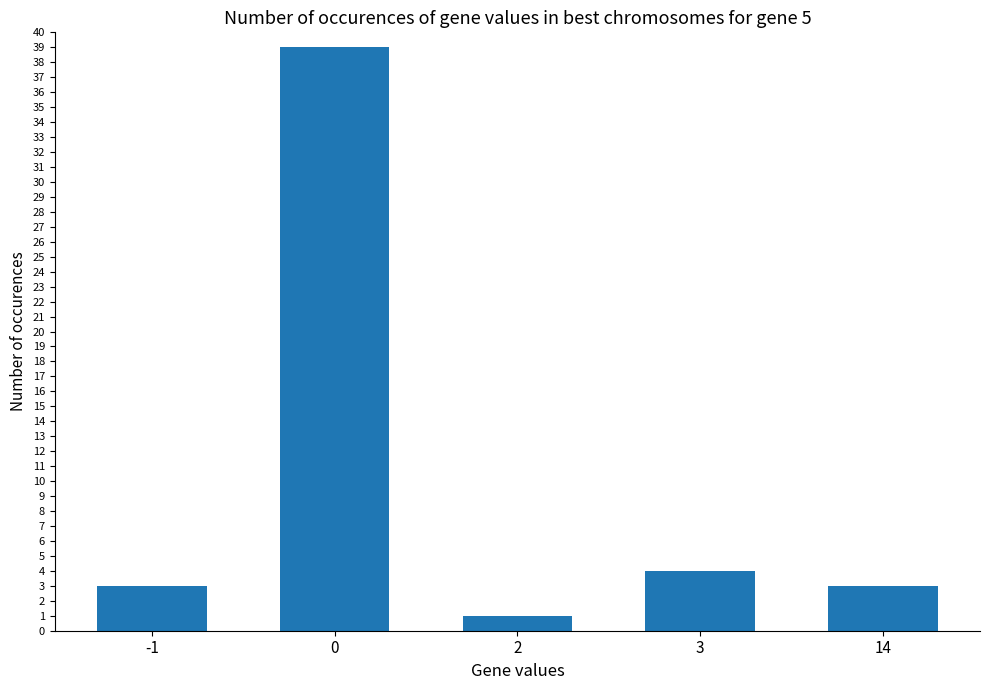

Reading left to right, what are all the values shown in this chart?

3	39	1	4	3